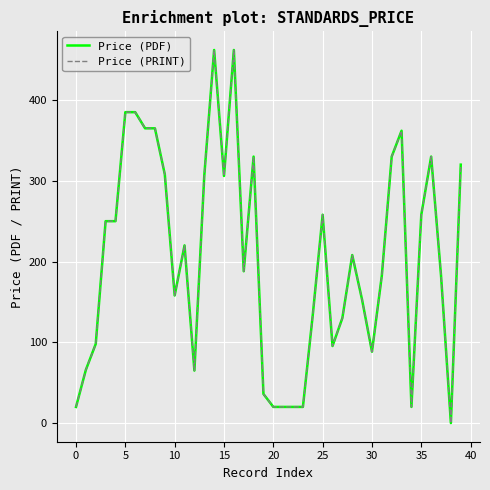

What is the difference between the second highest and second lowest values in the Price (PDF) series?

442.0